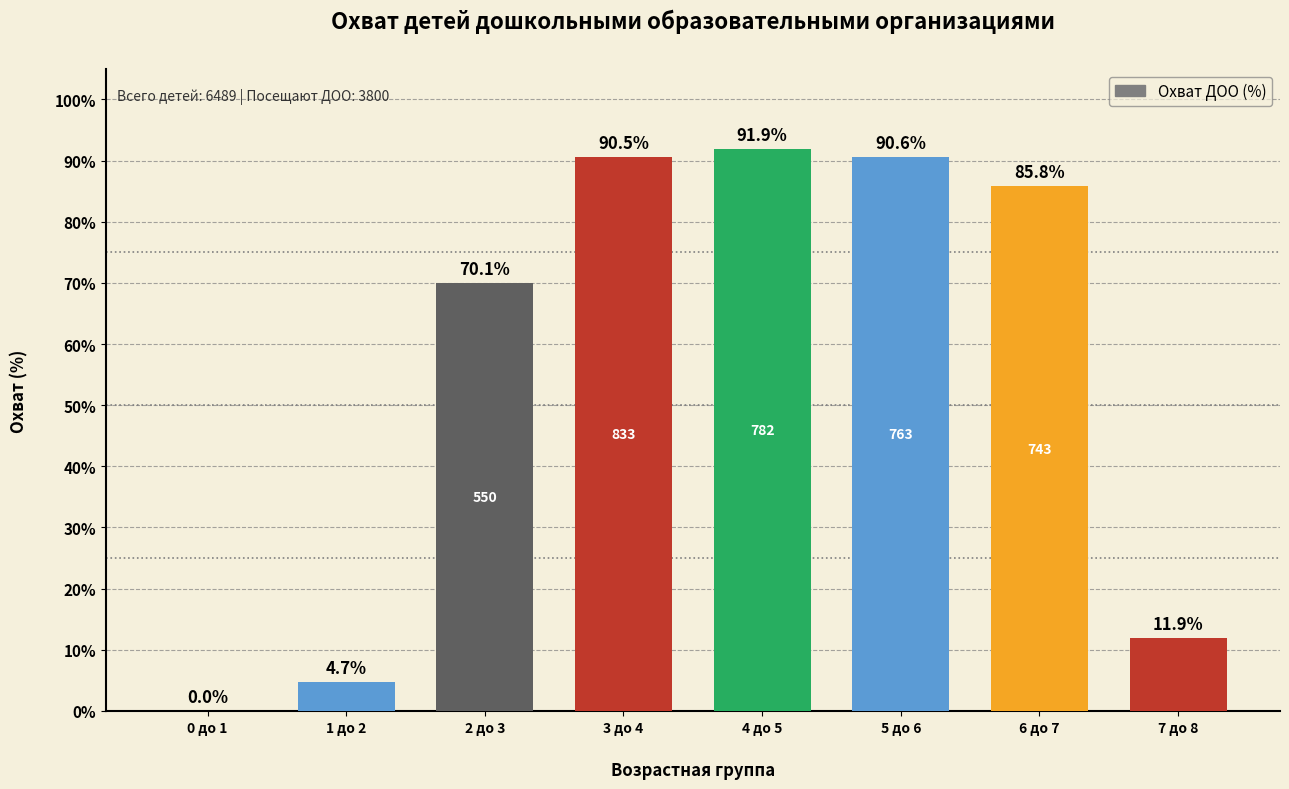

Which has a higher value, 4 до 5 or 3 до 4?

4 до 5